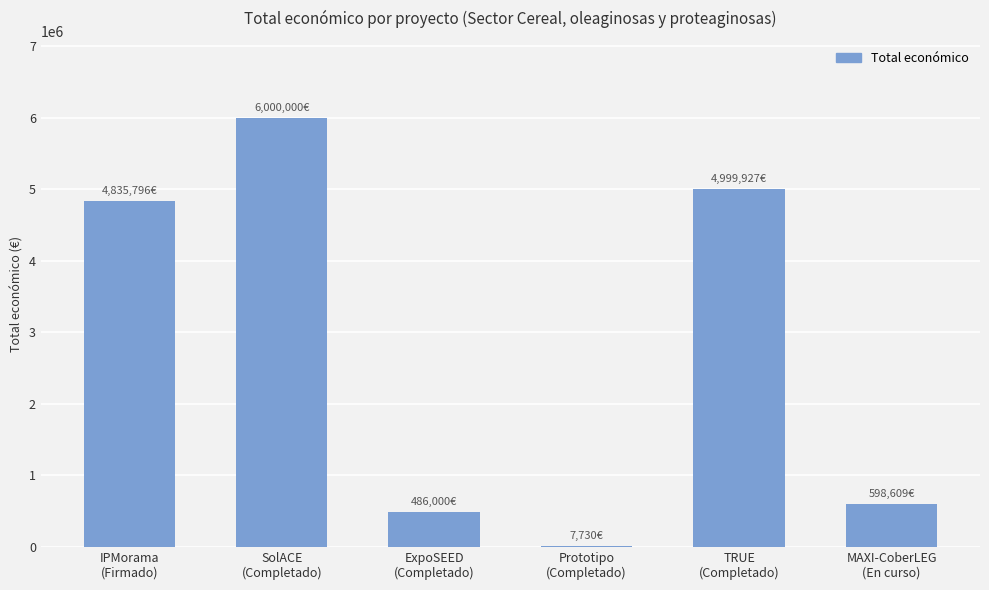

What is the average value?

2821344